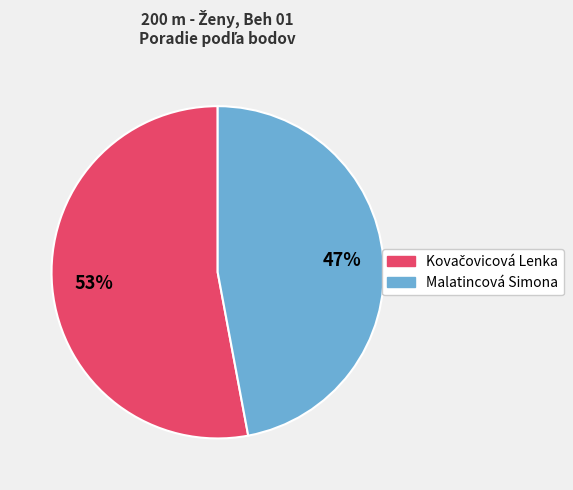

To the nearest percent, what portion does Malatincová Simona represent?

47%